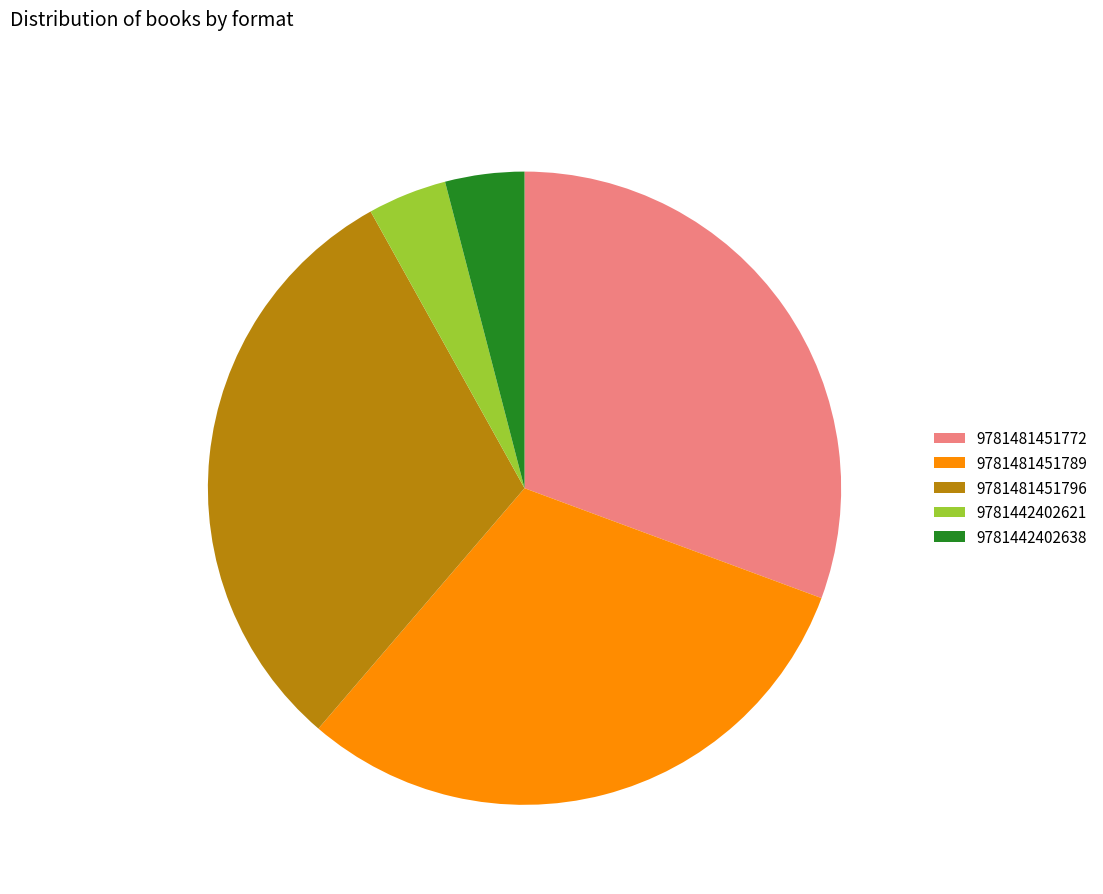

Approximately how many times larger is the value at 9781481451772 compared to 9781481451789?

1.0